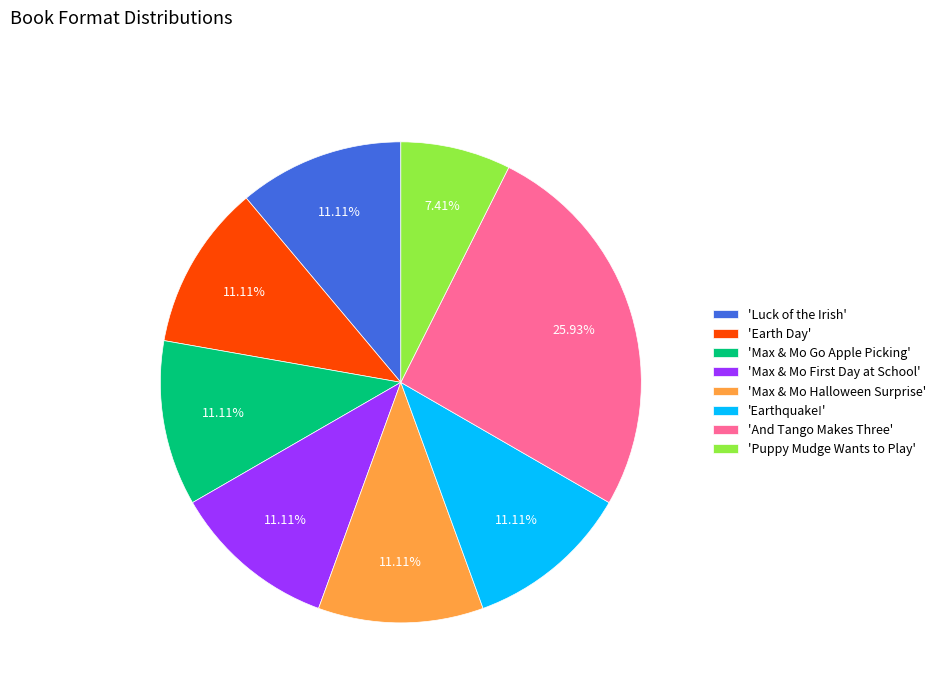

To the nearest percent, what is the difference between the largest and smallest slice percentages?

19%